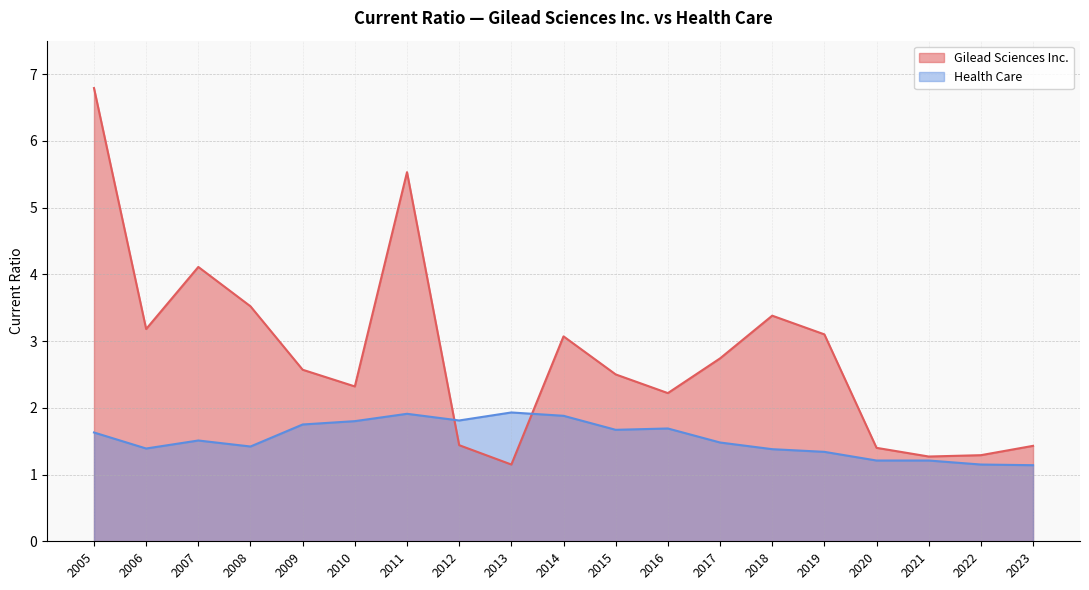

Is it true that Gilead Sciences Inc. equals 2.2 at 2016?

True